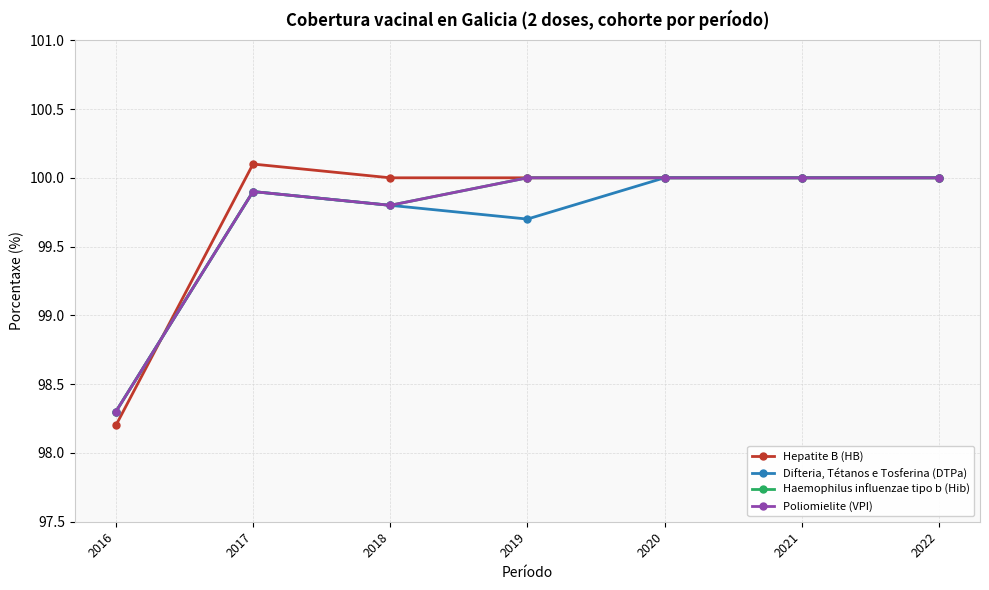

What is the sum of all Poliomielite (VPI) values?

698.0